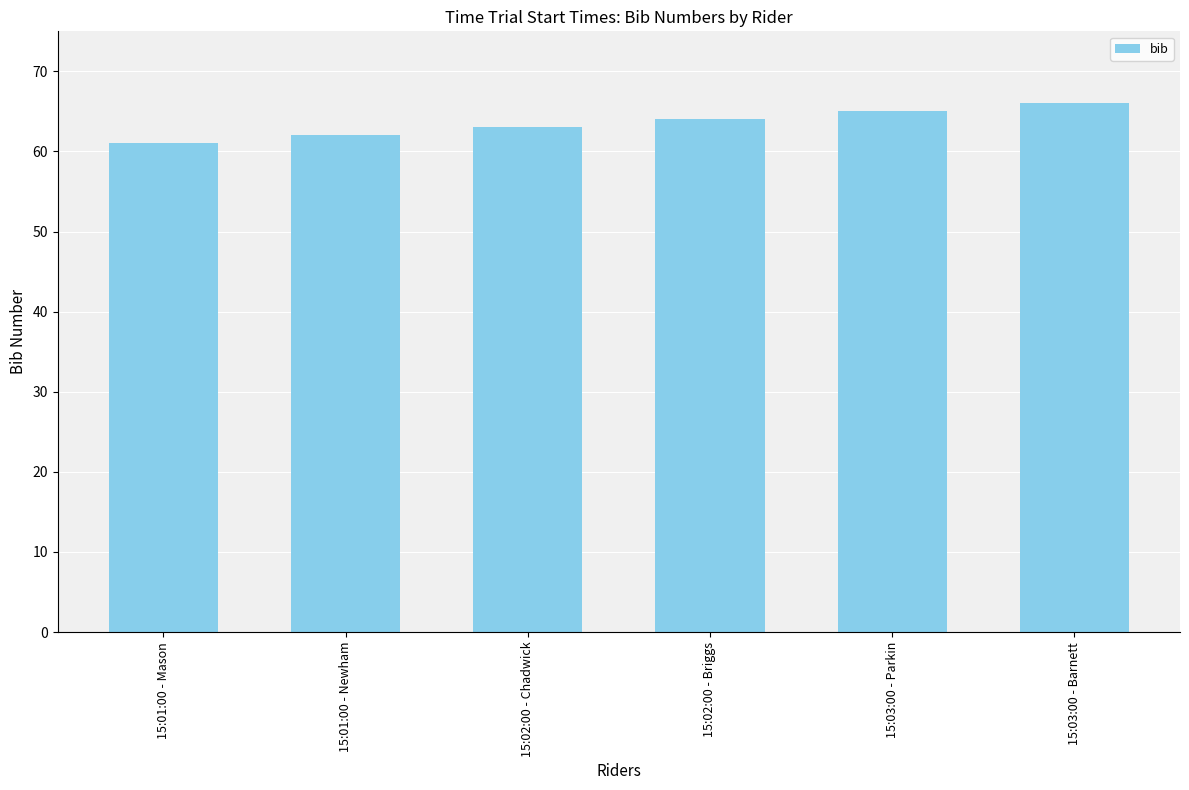

What is the value of the 2nd bar from the left?

62